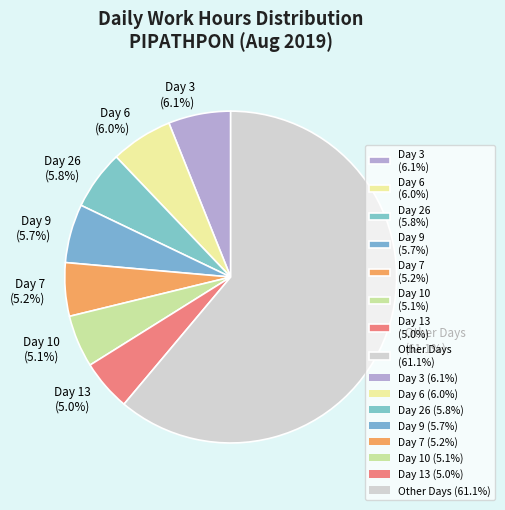

What percentage do Day 26 (5.8%) and Day 13 (5.0%) together represent?

10.8%